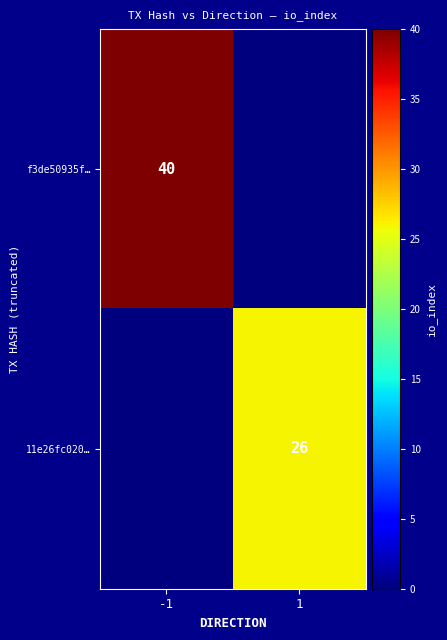

The value of 11e26fc020… at 1 is 26. True or false?

True